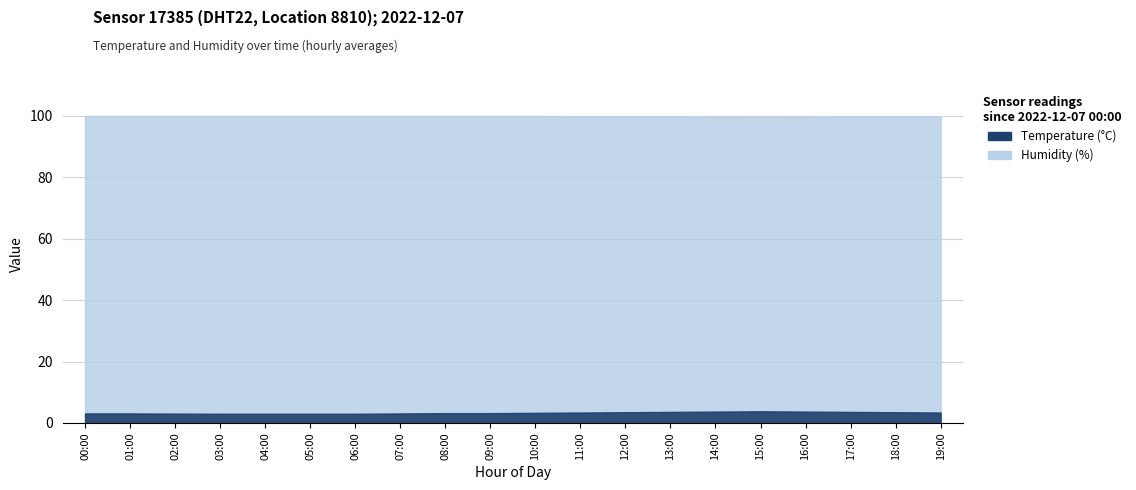

True or false: temperature and humidity cross at least once.

False